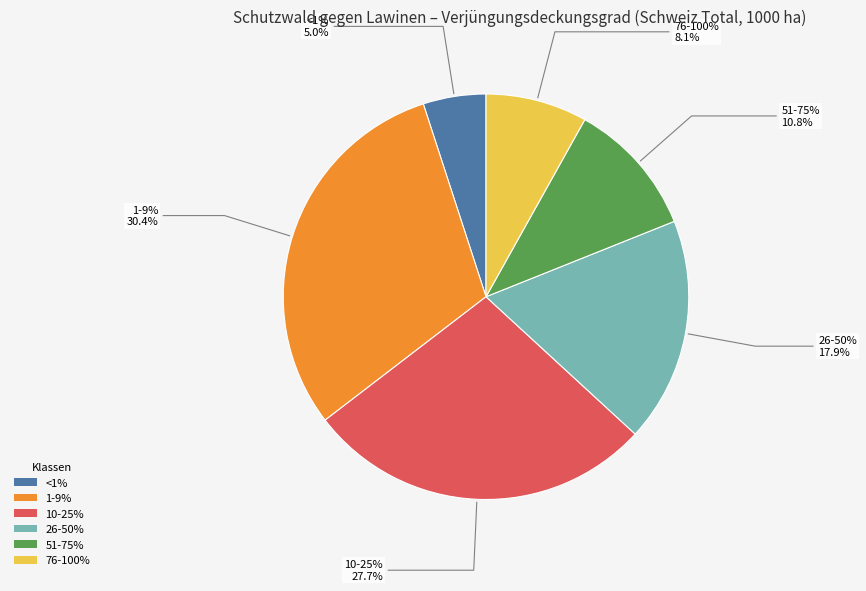

Is <1% the majority of the pie?

No